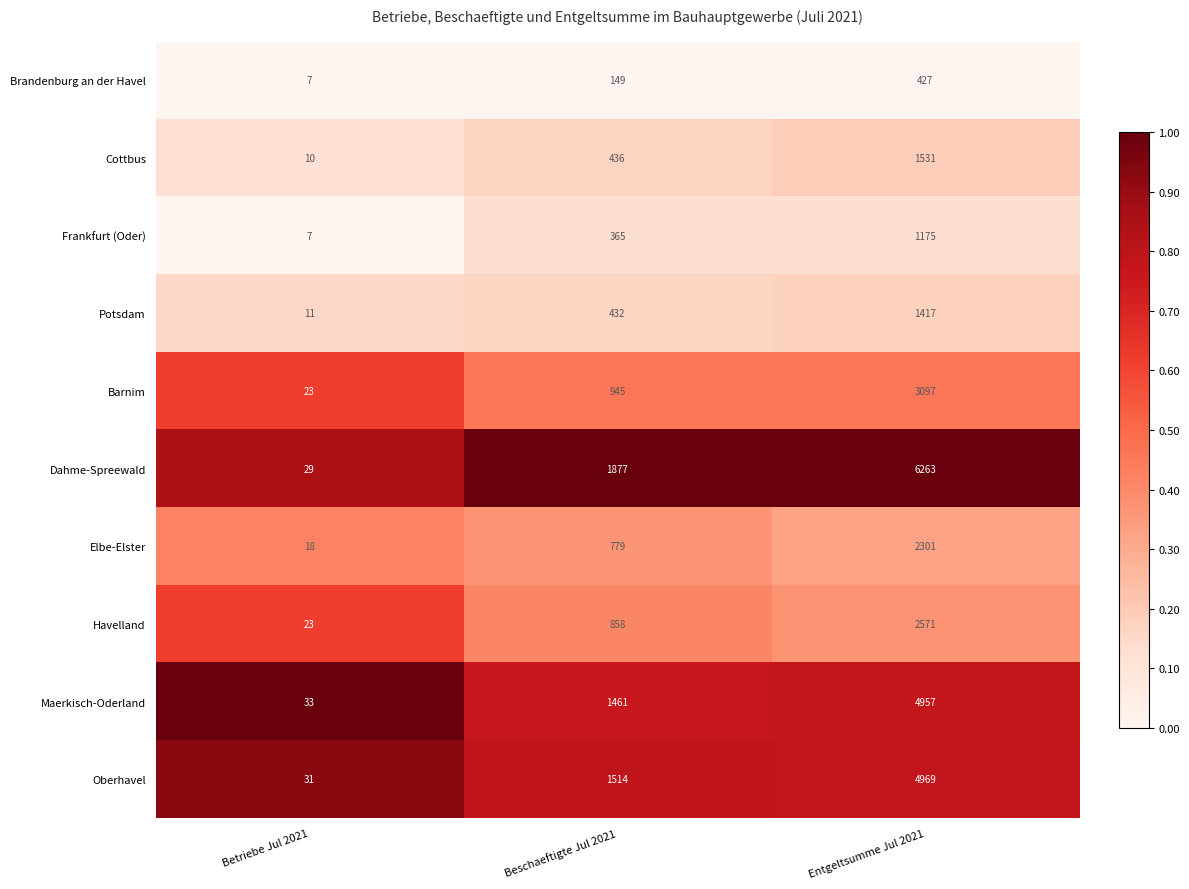

The value of Brandenburg an der Havel at Beschaeftigte Jul 2021 is 149. True or false?

True